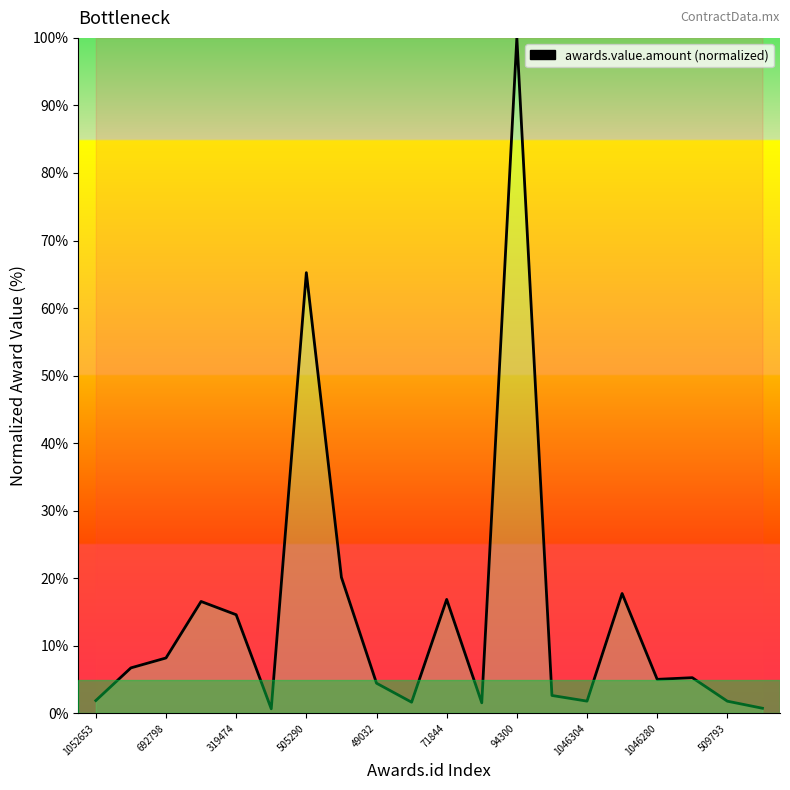

What is the difference between the maximum and minimum values?

99.3